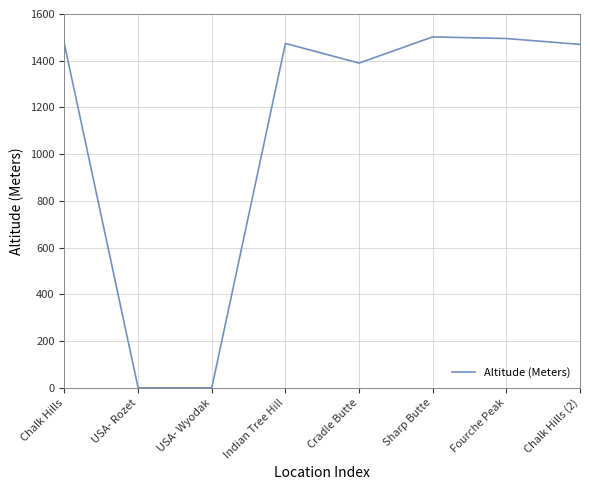

What is the approximate value at Chalk Hills, to the nearest 50?

1450